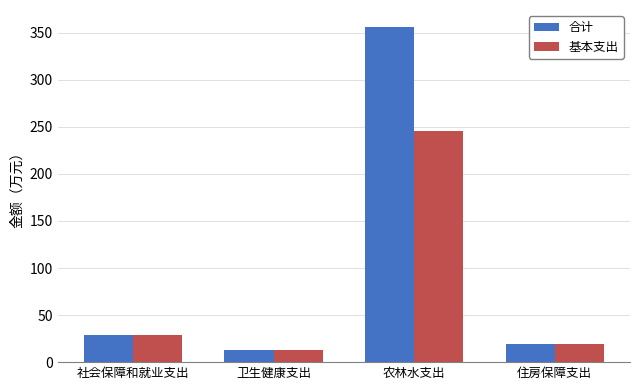

True or false: 基本支出 has a value of 245.8 at 农林水支出.

True